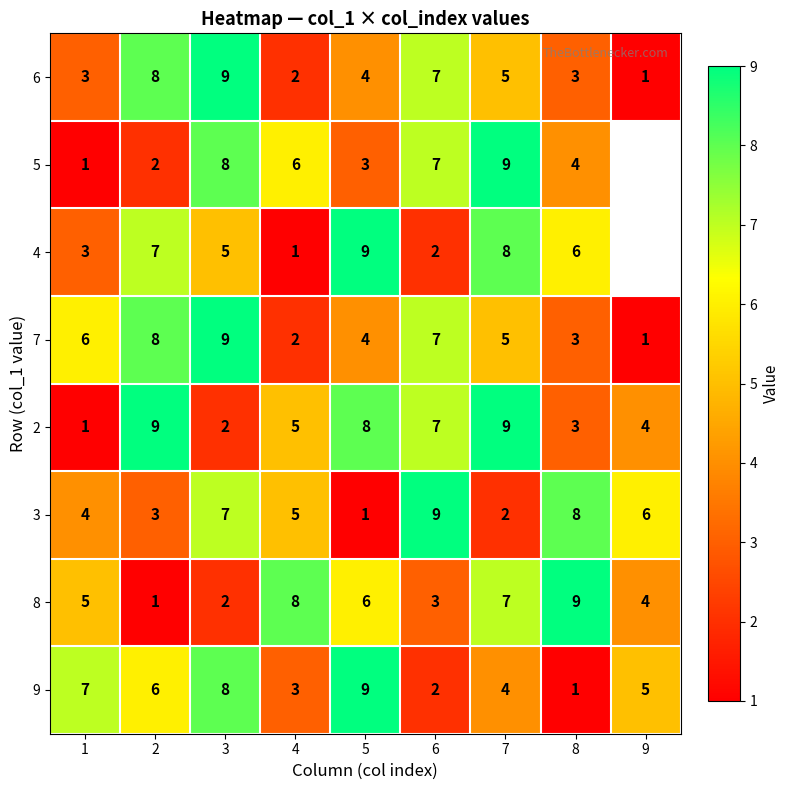

What is the minimum value shown in the chart?

1.0